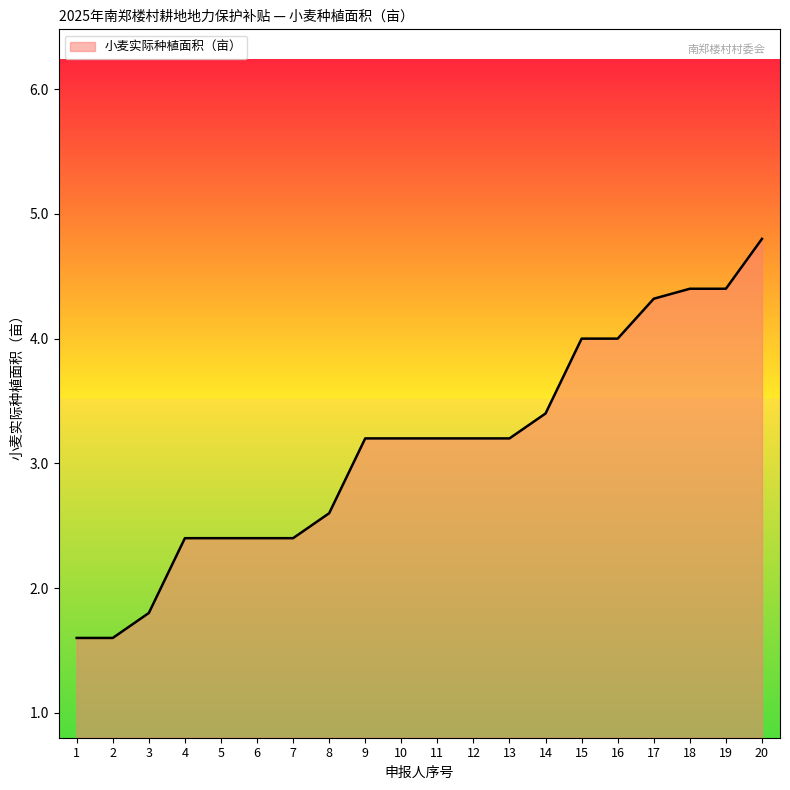

The chart shows a value of 1.9 at 13. True or false?

False